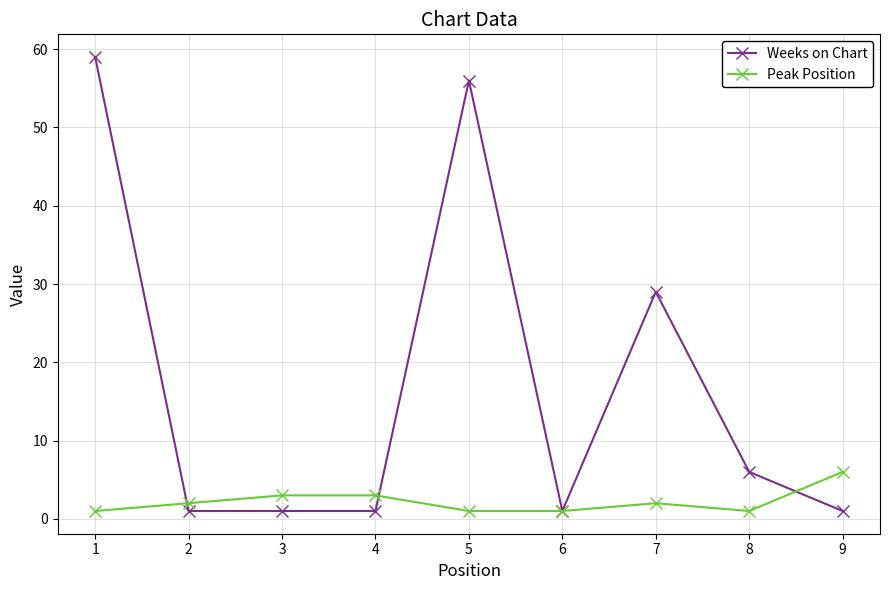

Reading right to left, extract all data points from this chart.

Weeks on Chart: 9=1	8=6	7=29	6=1	5=56	4=1	3=1	2=1	1=59
Peak Position: 9=6	8=1	7=2	6=1	5=1	4=3	3=3	2=2	1=1